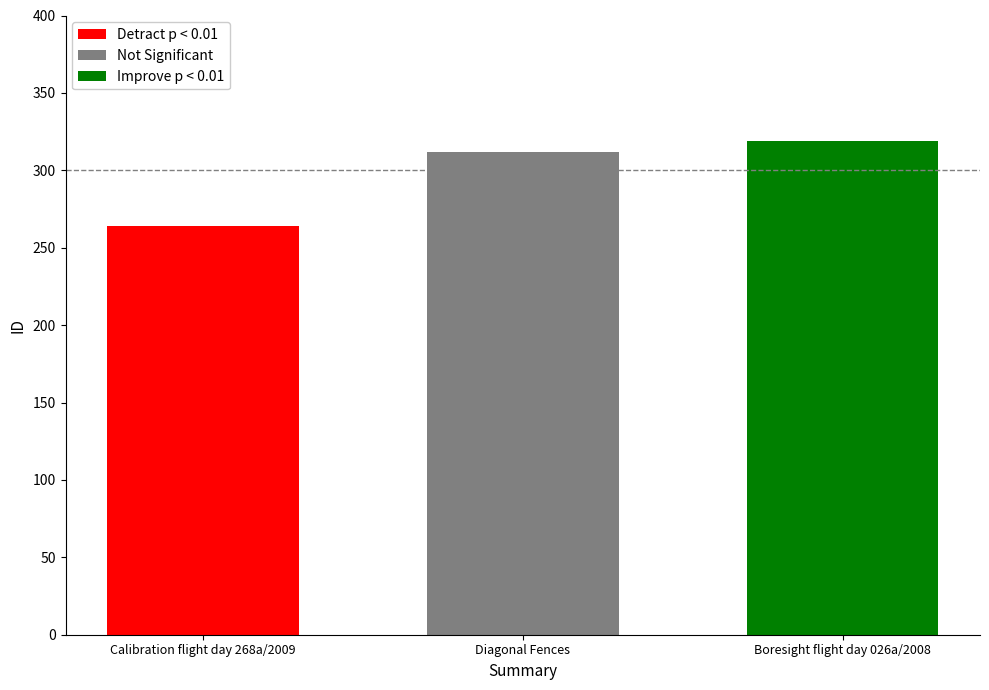

What is the ratio of the value at Calibration flight day 268a/2009 to the value at Diagonal Fences?

0.8